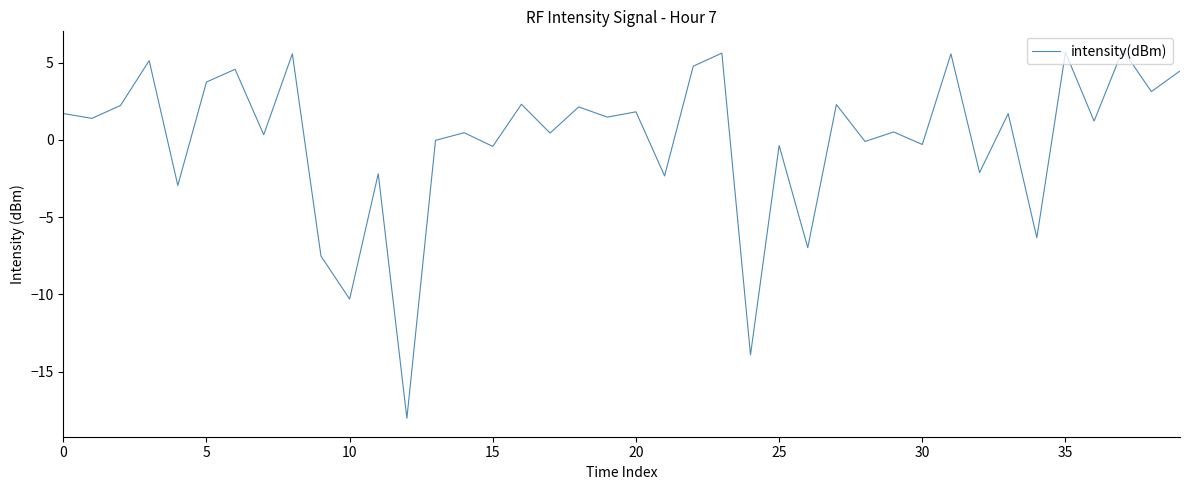

What is the maximum value shown in the chart?

5.8